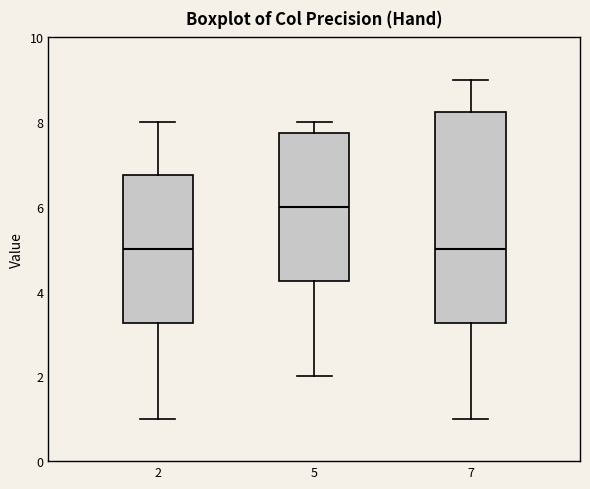

Reading left to right, transcribe this box plot: for each box, give where its median line is, the range the box spans, and where its two whiskers end, as read against the y-axis. The values are not printed on the chart, so give them approximately, as read against the axis.

2: median 5.0, box 3.2 to 6.8, whiskers 1.0 to 8.0
5: median 6.0, box 4.2 to 7.8, whiskers 2.0 to 8.0
7: median 5.0, box 3.2 to 8.2, whiskers 1.0 to 9.0